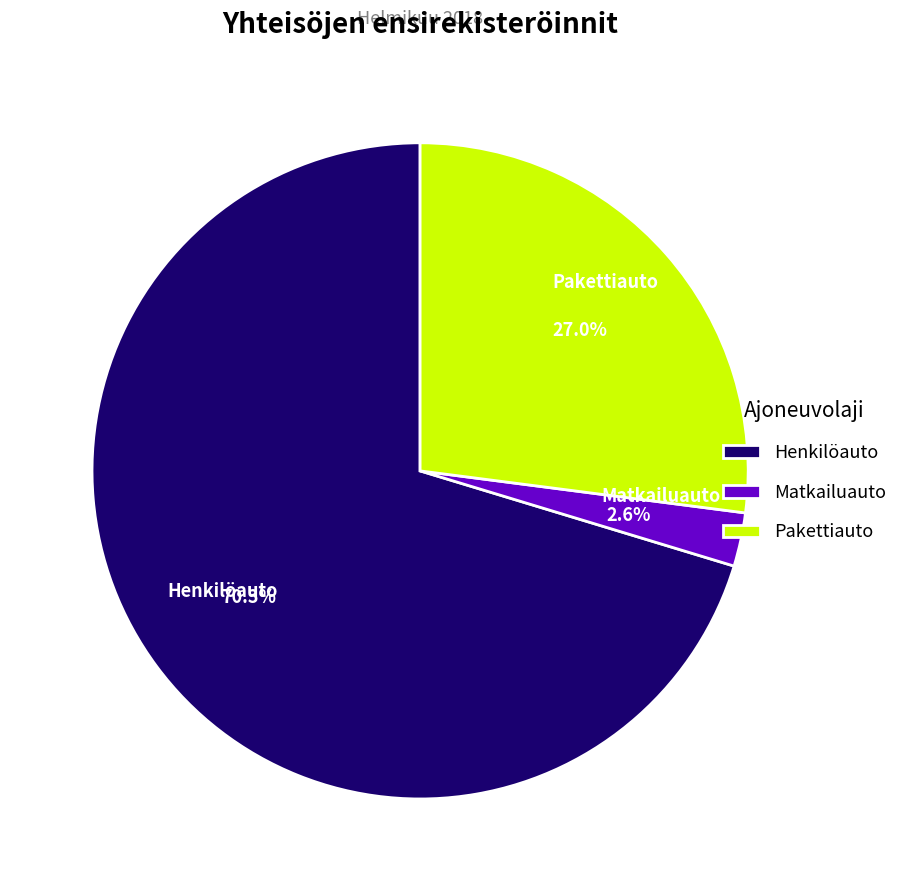

Which has a higher value, Henkilöauto or Matkailuauto?

Henkilöauto